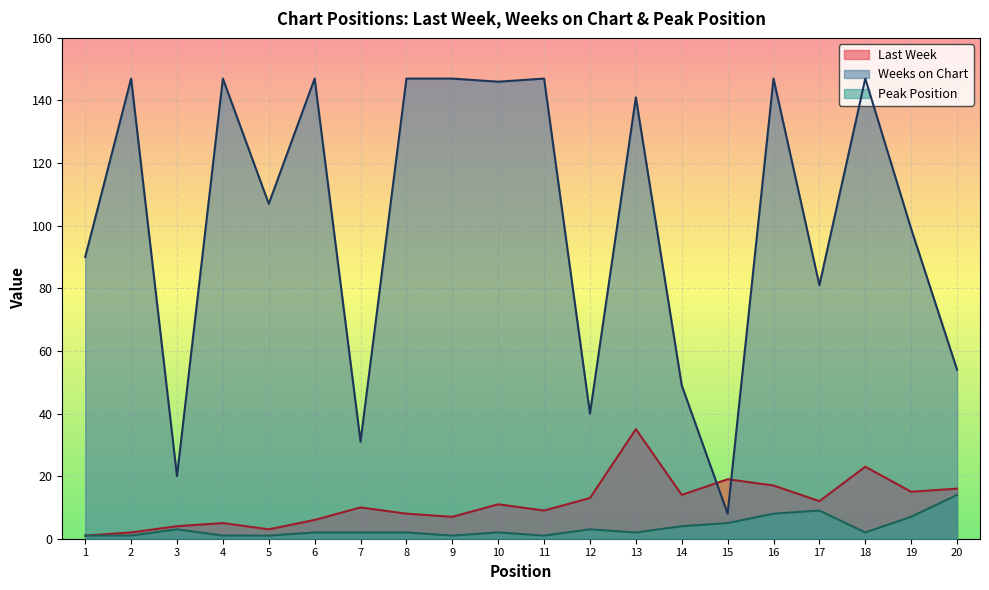

Rank the series by their maximum value, from lowest to highest.

Peak Position, Last Week, Weeks on Chart